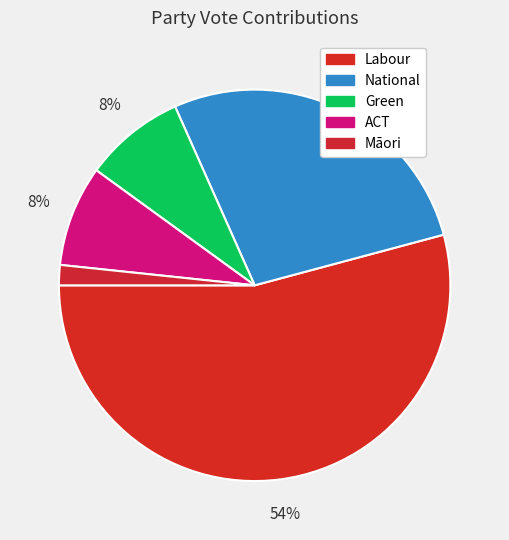

What is the smallest slice in the pie chart?

Māori